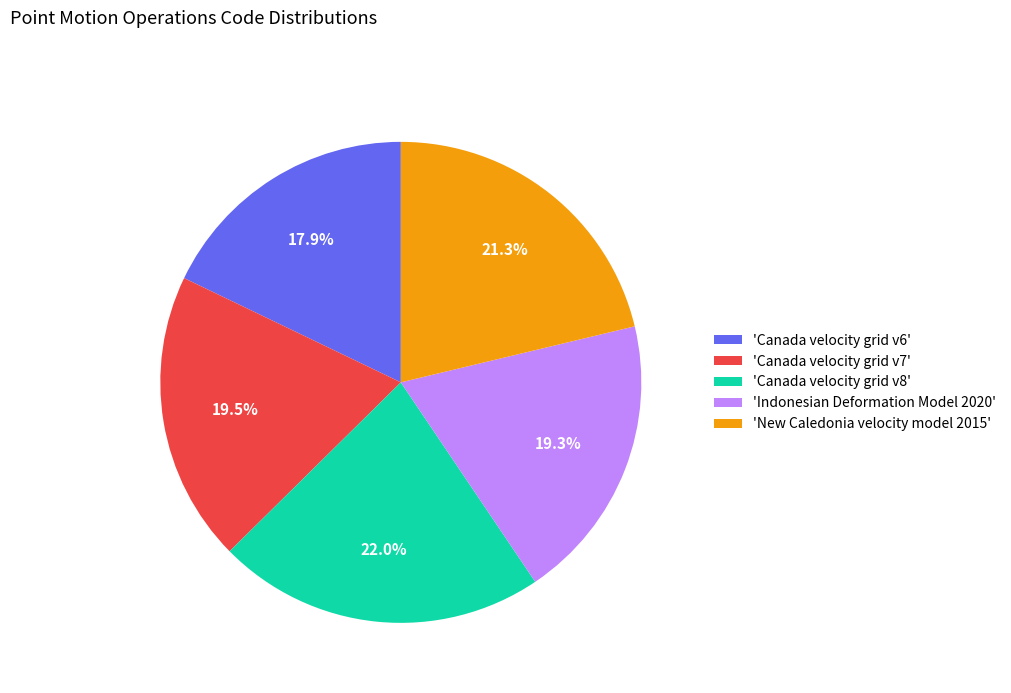

Combined, what portion of the pie is 'Canada velocity grid v8' and 'Canada velocity grid v6'?

39.9%